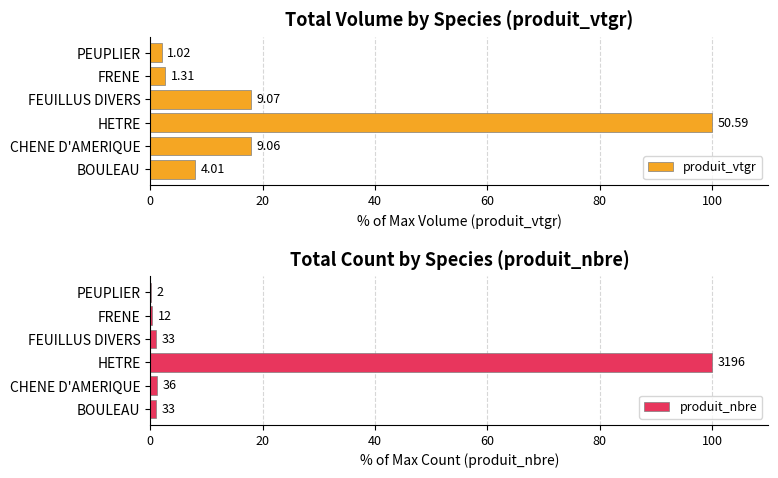

Rank the series by their average value, from lowest to highest.

produit_nbre, produit_vtgr